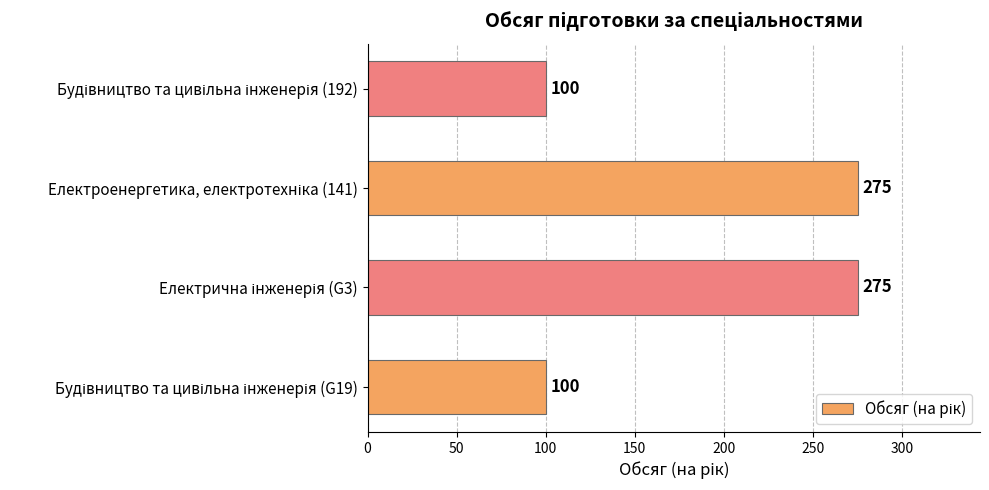

What is the average value?

188